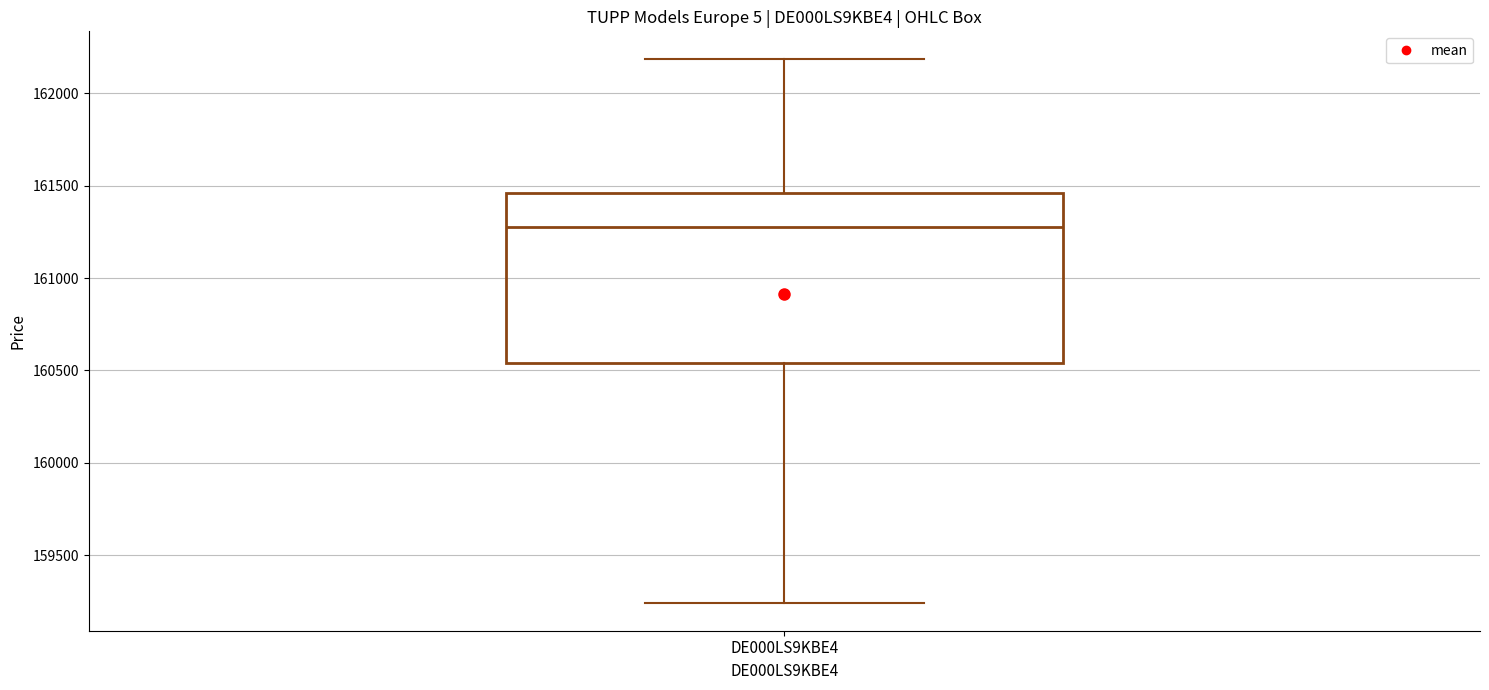

Read this box plot against the y-axis: the position of the median line, the range covered by the box, and the ends of both whiskers. The values are not printed on the chart, so give them approximately, as read against the axis.

median 161300, box 160550 to 161450, whiskers 159250 to 162200